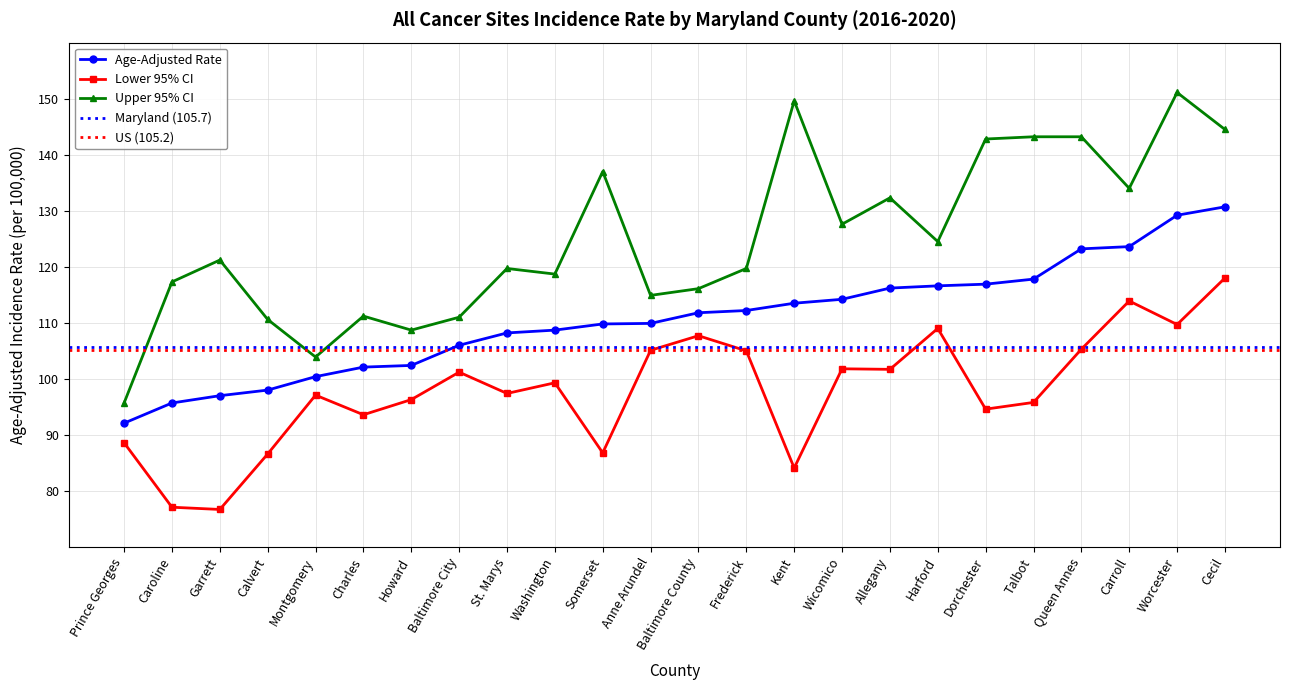

How many distinct data groups are displayed?

3